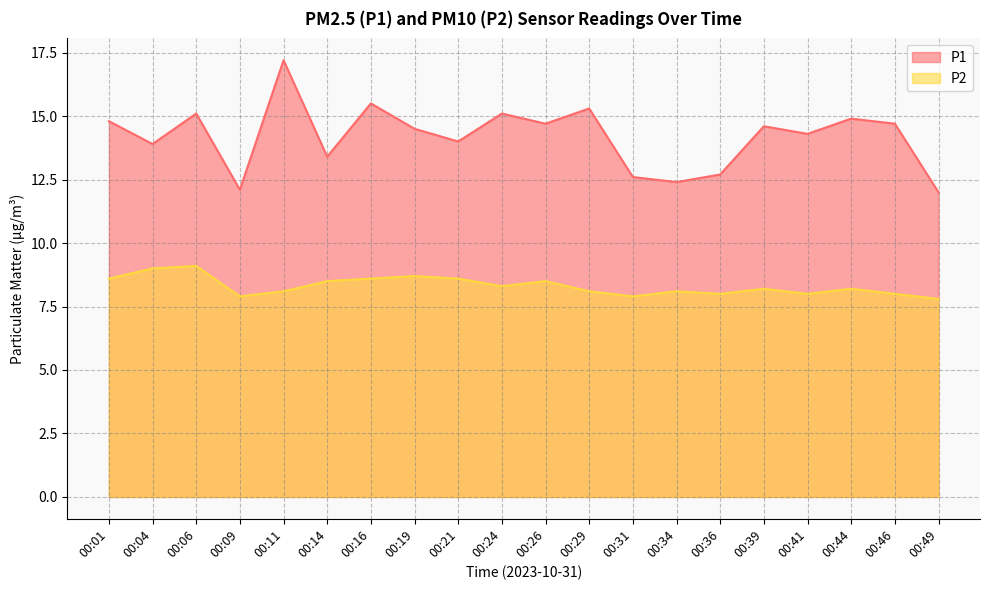

Which series has the widest spread of values?

P1